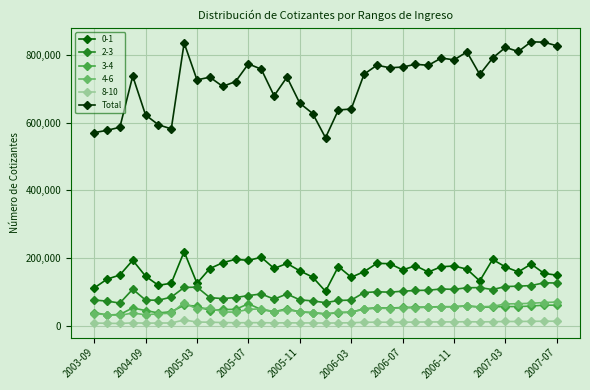

Which series has the widest spread of values?

Total